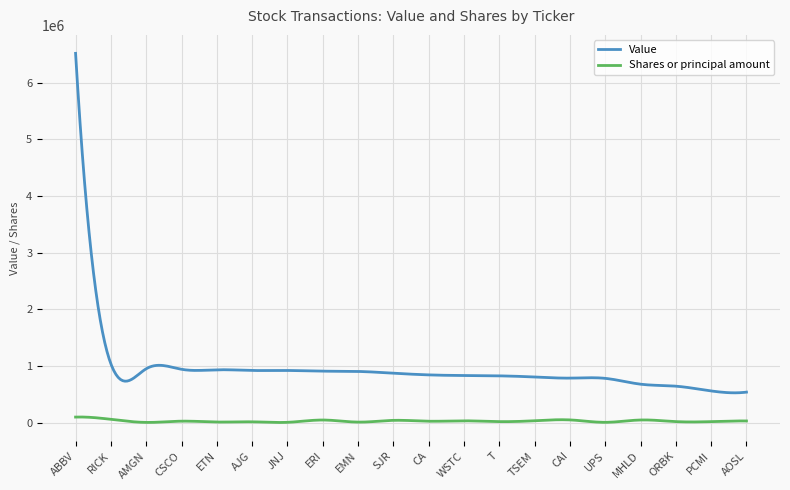

List the series in order of their overall mean, highest first.

Value, Shares or principal amount